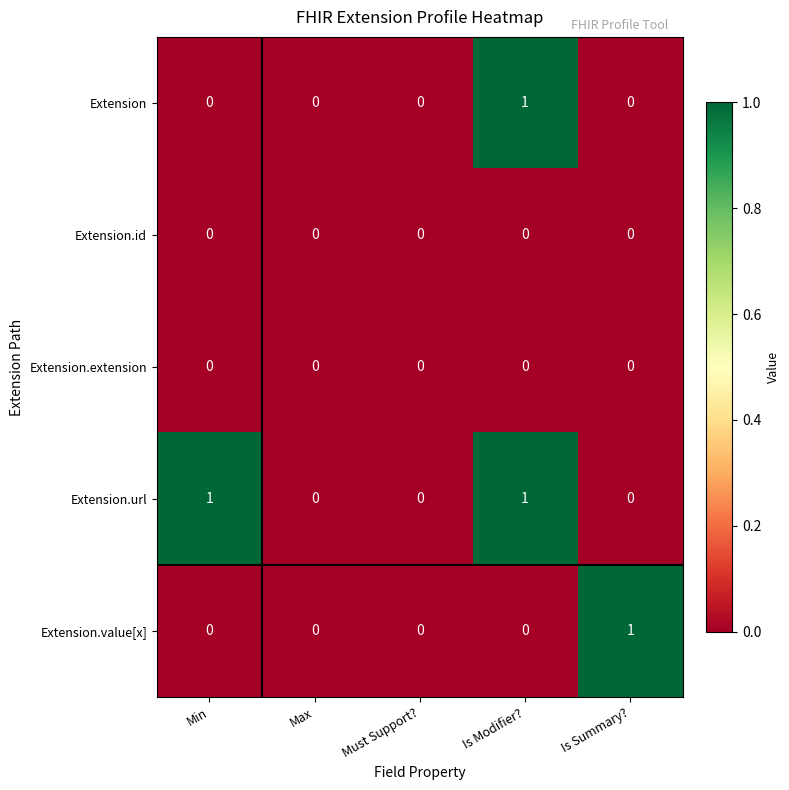

How many data points does each series have?

5